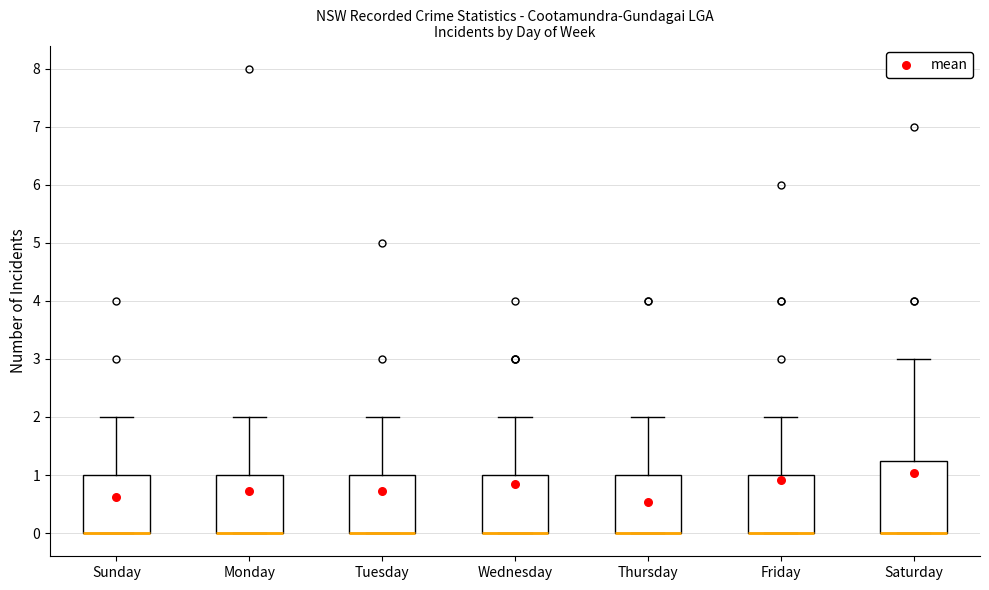

Where is the lower edge of the box for Wednesday on the y-axis? The values are not printed on the chart, so give them approximately, as read against the axis.

0.0